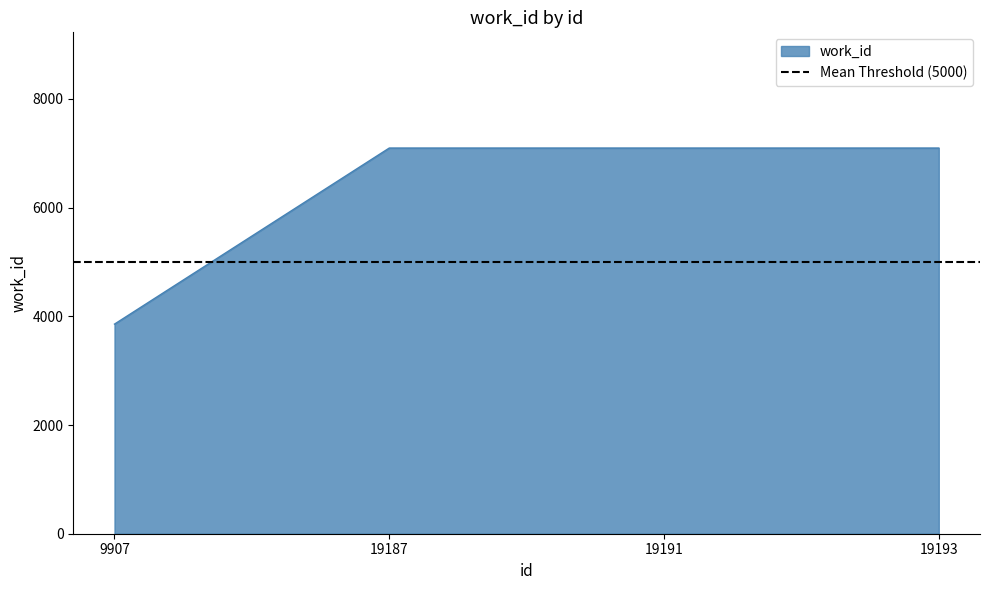

What is the value of the 2nd point from the left?

7097